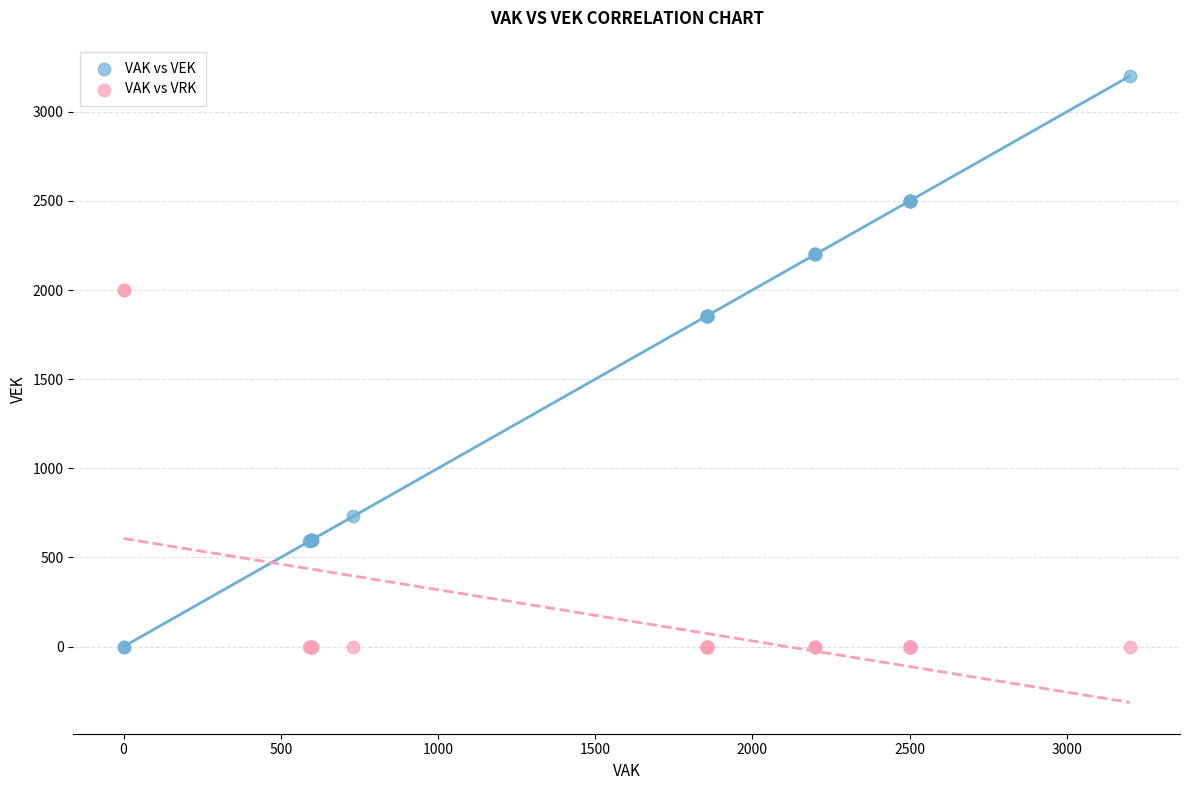

What are all the series names shown in the legend?

VAK vs VEK, VAK vs VRK